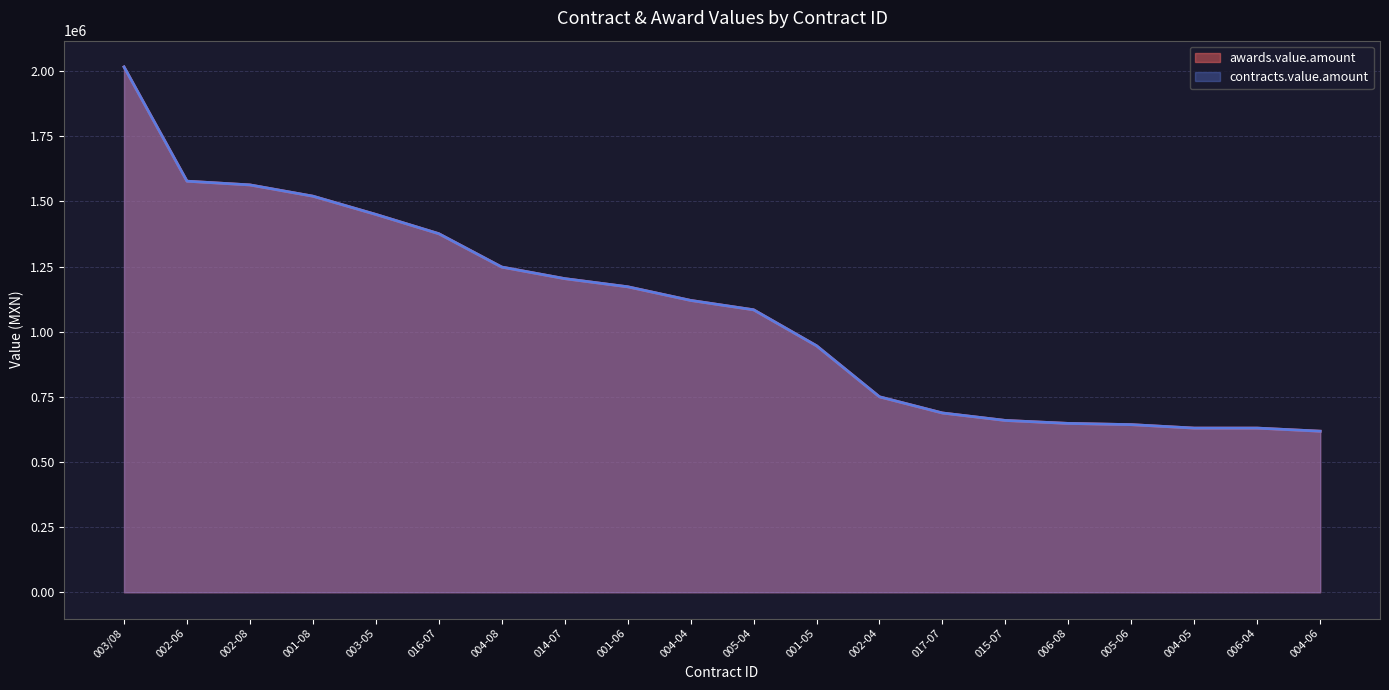

Which category has the highest value across all series?

003/08